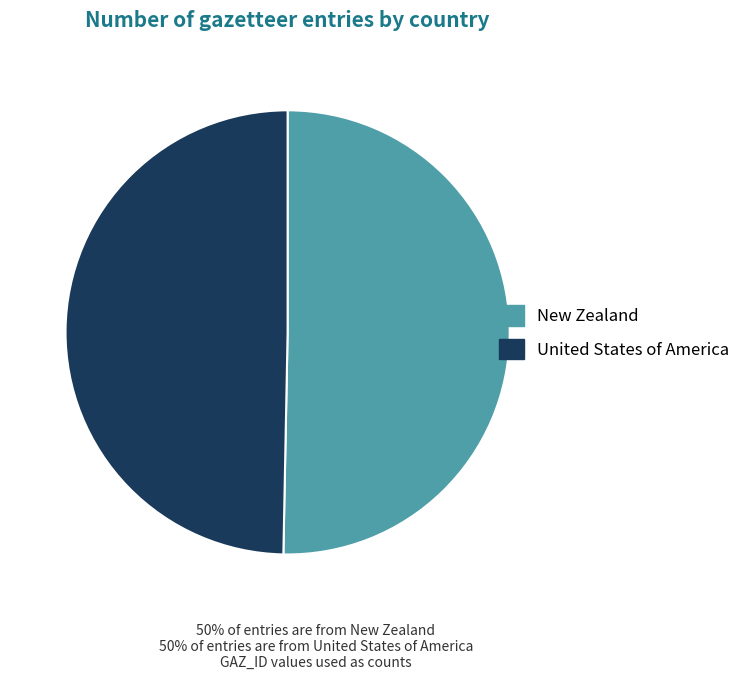

Does any single category account for the majority?

Yes